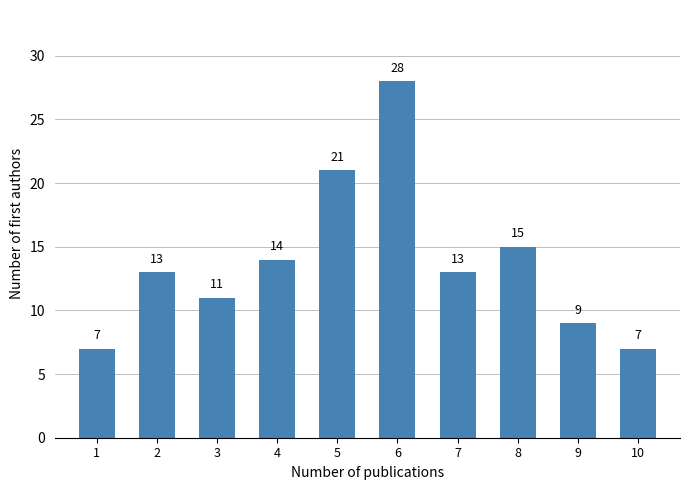

Reading right to left, transcribe all the data shown in this chart.

7	9	15	13	28	21	14	11	13	7